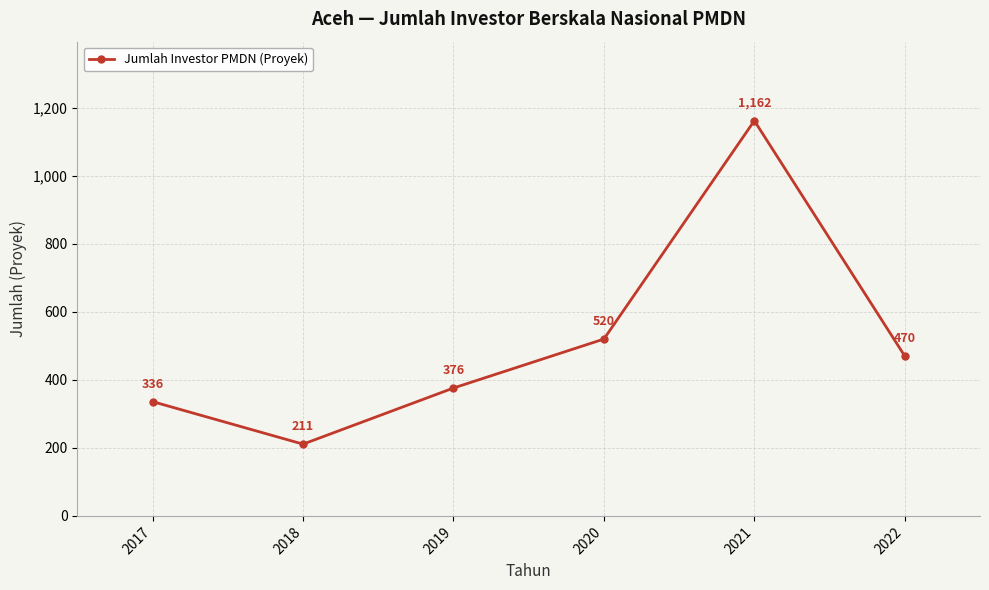

Reading left to right, list all the values displayed in this chart.

2017=336	2018=211	2019=376	2020=520	2021=1162	2022=470